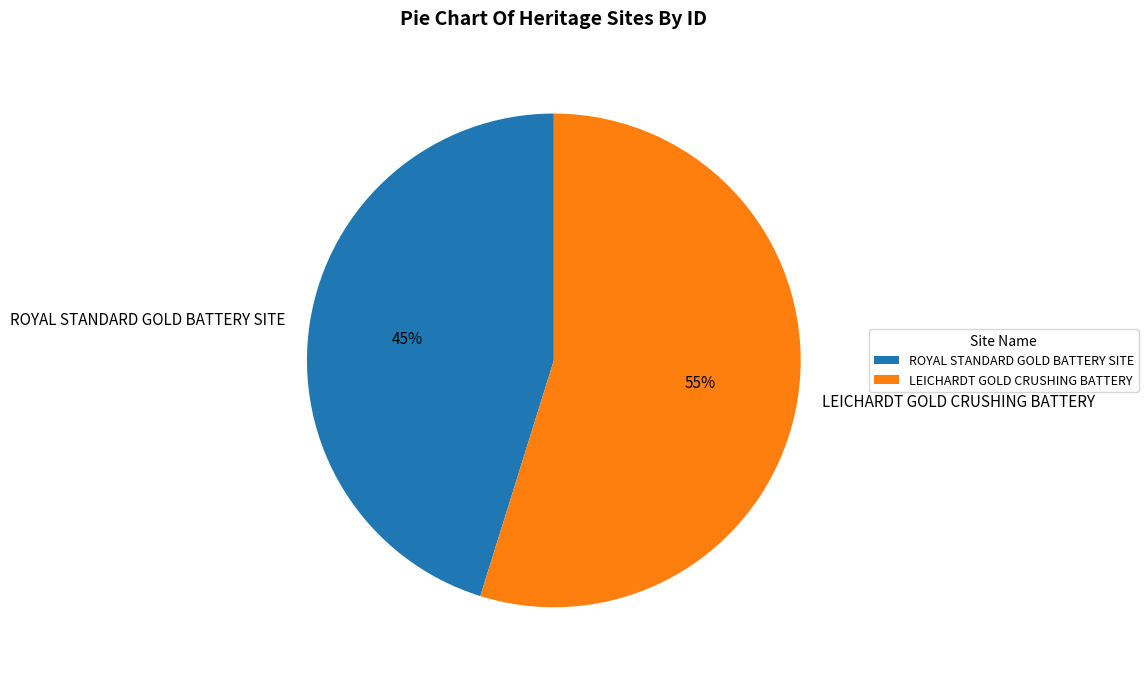

Do LEICHARDT GOLD CRUSHING BATTERY and ROYAL STANDARD GOLD BATTERY SITE together represent more than half of the pie?

Yes